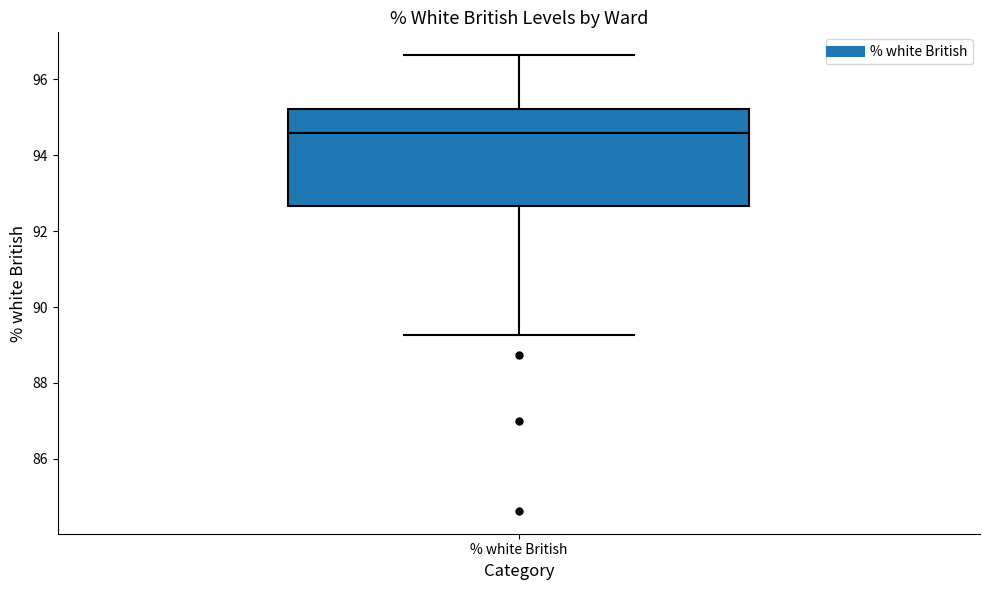

Transcribe this box plot: give where the median line is, the range the box spans, and where the two whiskers end, as read against the y-axis. The values are not printed on the chart, so give them approximately, as read against the axis.

median 94.6, box 92.6 to 95.2, whiskers 89.2 to 96.6